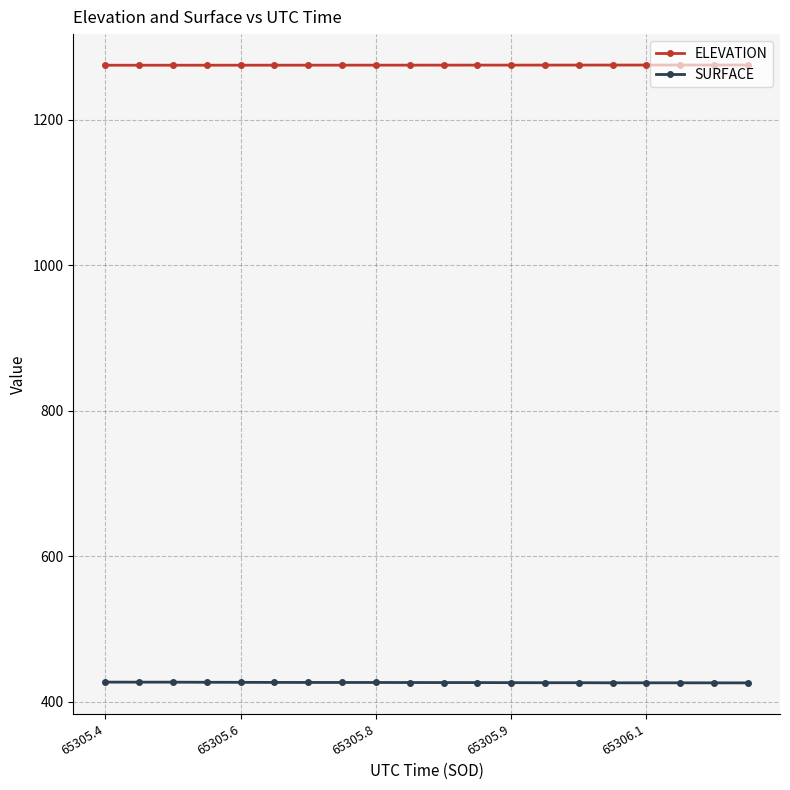

What is the sum of all ELEVATION values?

25496.2